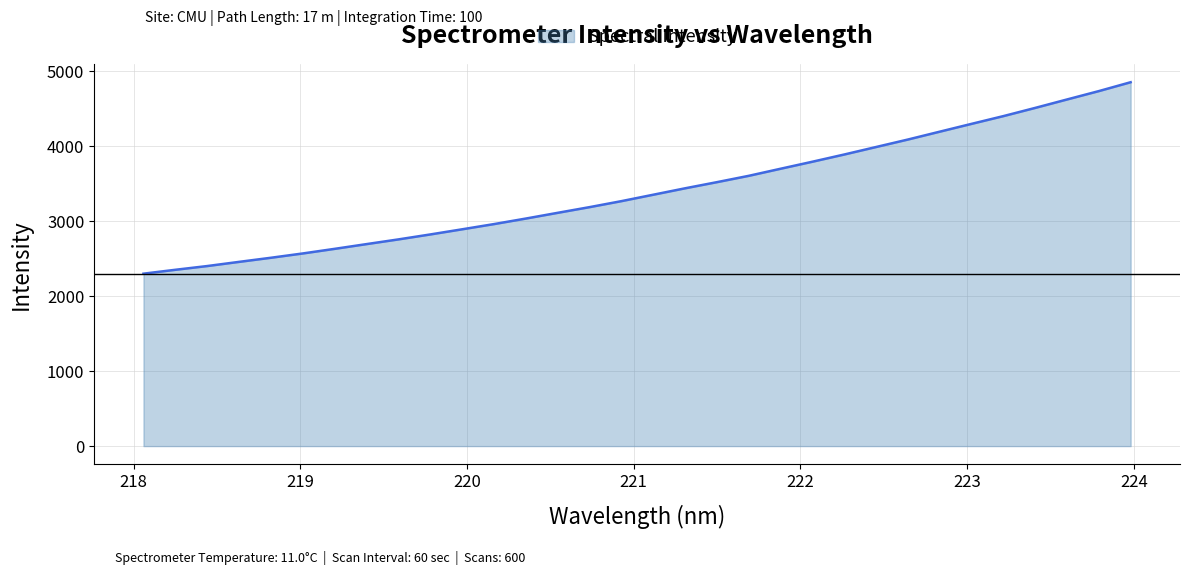

How many values exceed 3353?

16